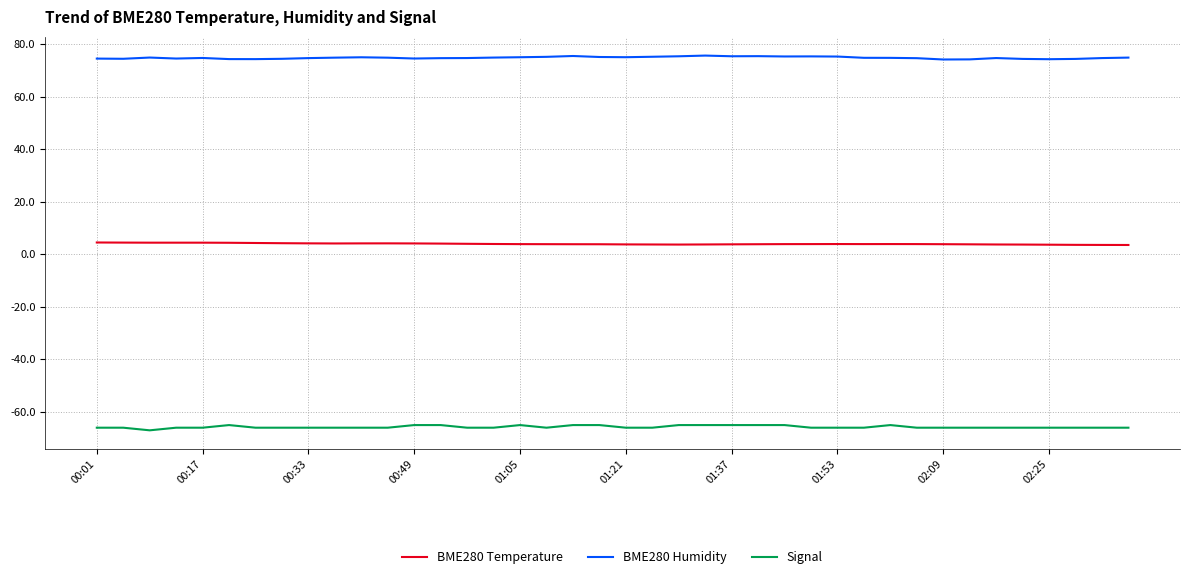

Which series has the largest total across all categories?

BME280 Humidity